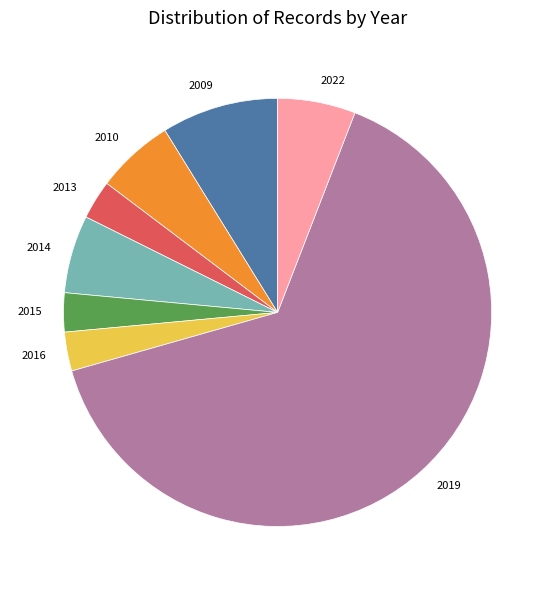

True or false: 2013 accounts for 3% of the total.

True